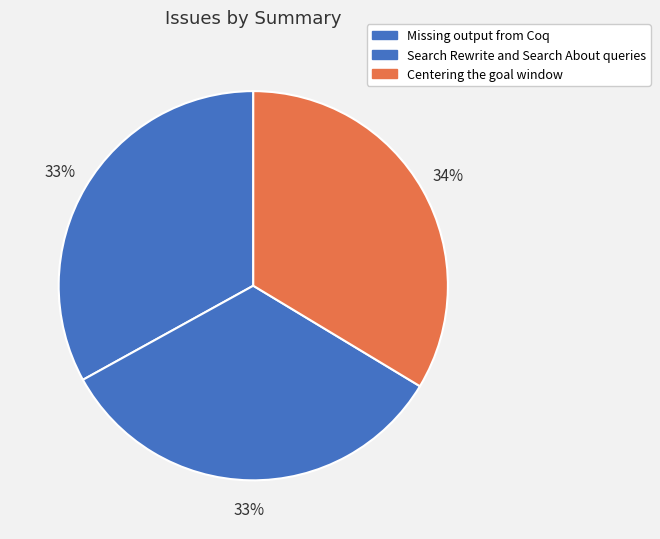

How many slices are in this pie chart?

3